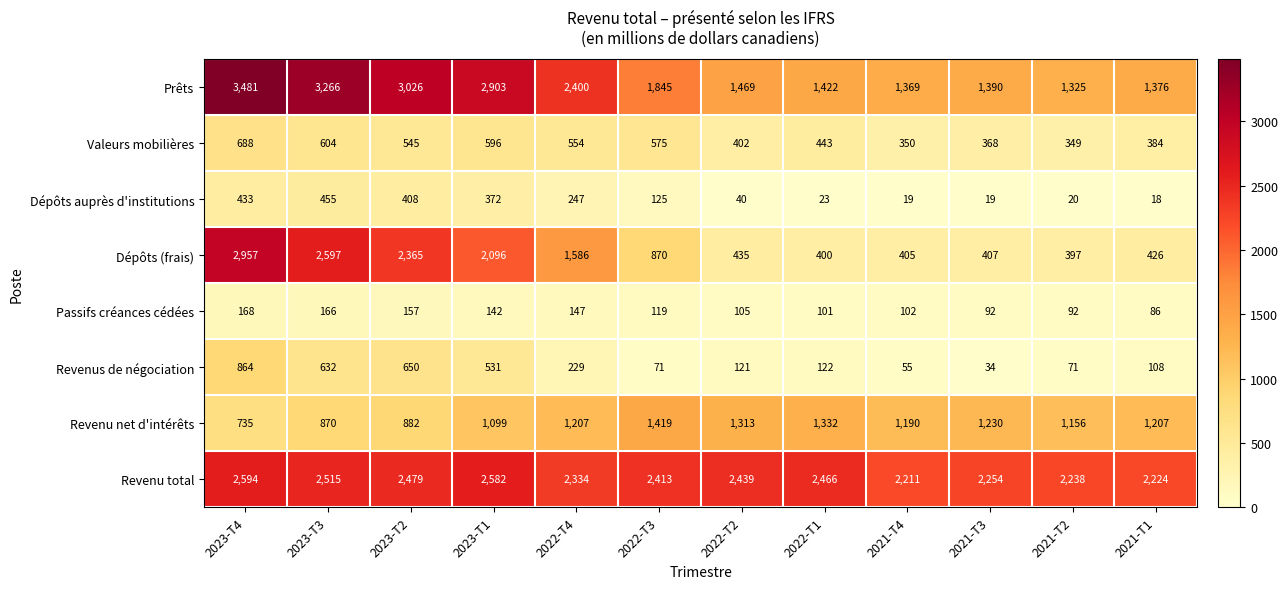

At which label does Dépôts auprès d'institutions reach its minimum?

2021-T1